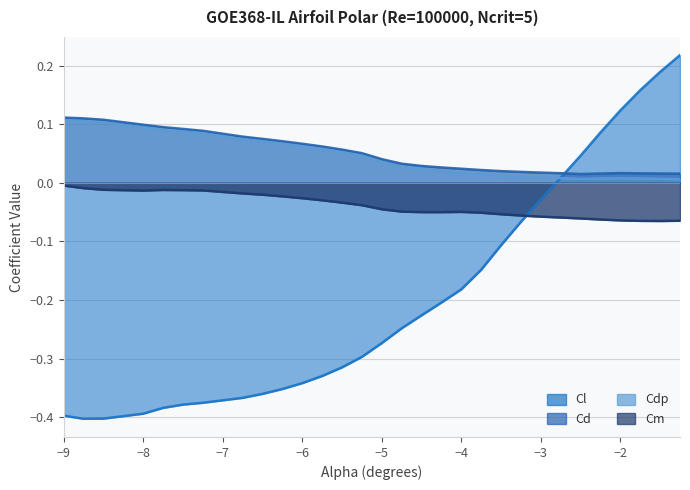

How many intersections are there between Cl and Cd?

1